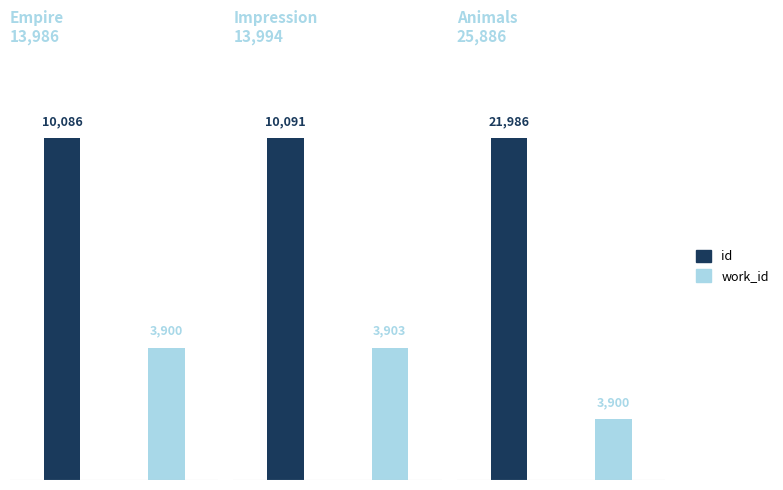

List the series in order of their overall mean, lowest first.

work_id, id